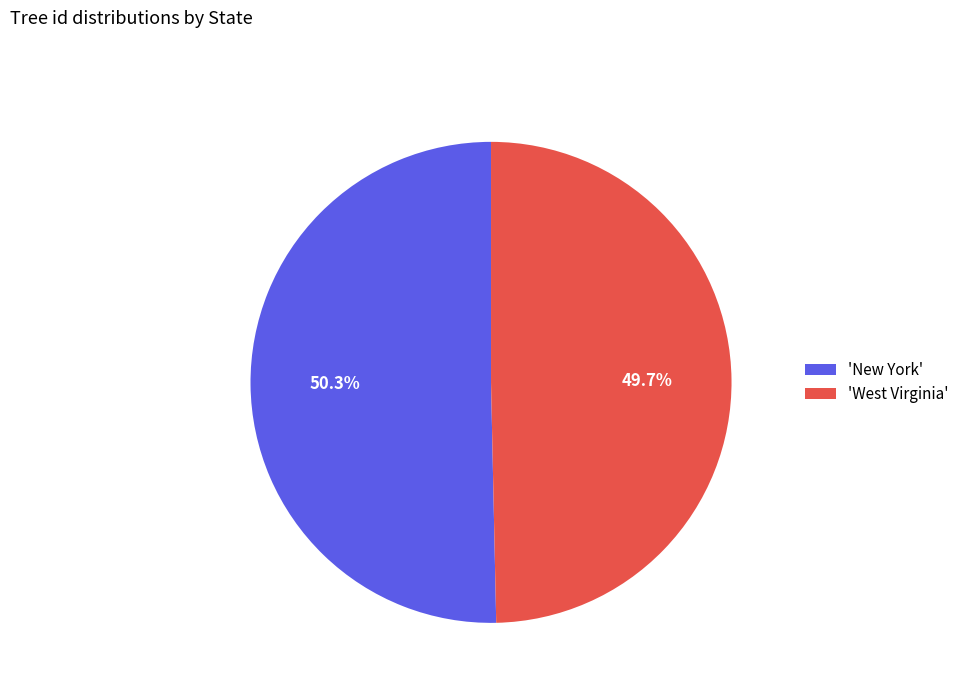

How much of the chart is everything except 'West Virginia'?

50.3%